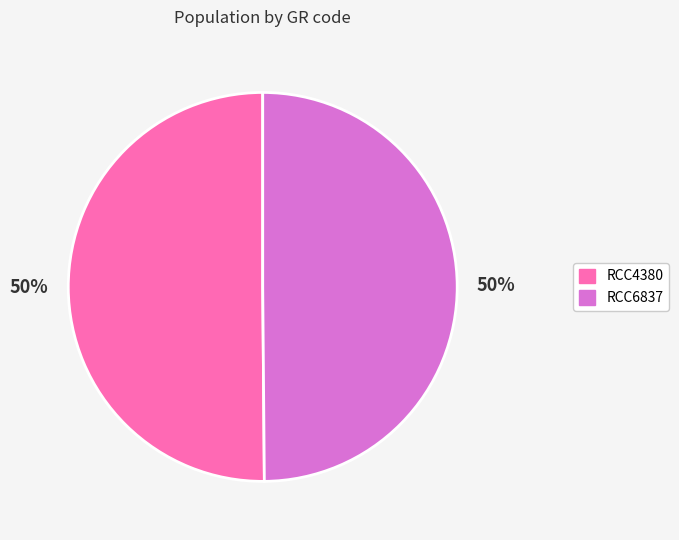

Combined, do RCC4380 and RCC6837 account for over 50%?

Yes